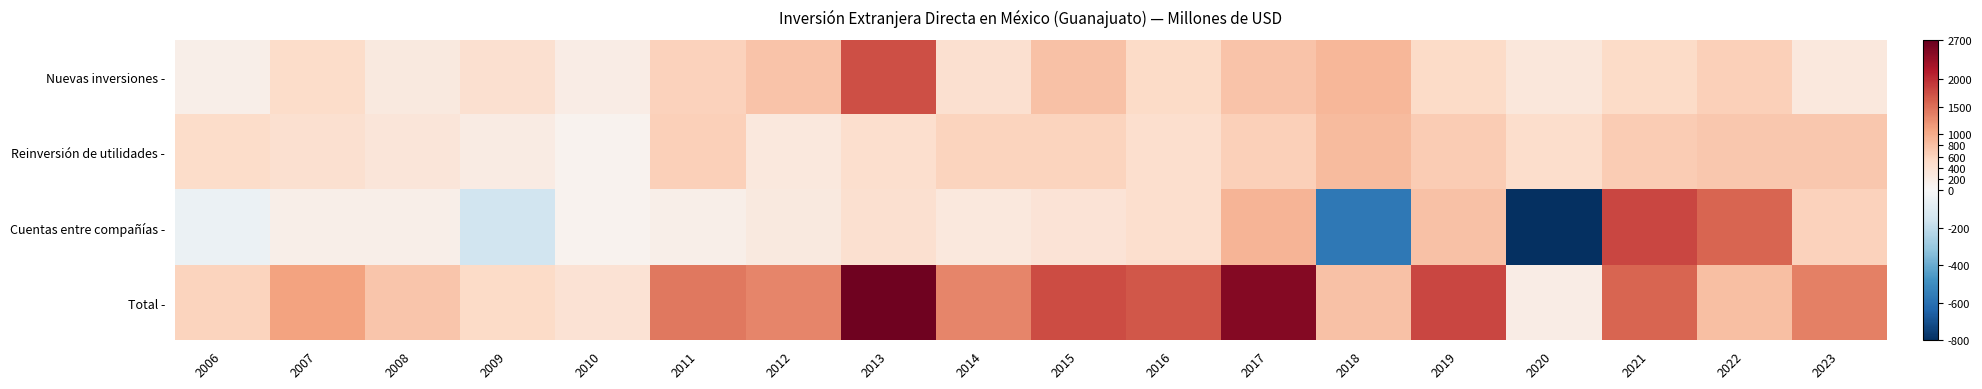

Reading left to right, extract all data points from this chart.

Nuevas inversiones -: 2006=152.3	2007=490.8	2008=273.3	2009=440.8	2010=202.9	2011=625.6	2012=768.1	2013=1743.8	2014=433.5	2015=789.5	2016=506.8	2017=772.8	2018=904.8	2019=513.9	2020=310.4	2021=526.0	2022=636.7	2023=276.6
Reinversión de utilidades -: 2006=490.5	2007=441.3	2008=320.5	2009=223.4	2010=93.4	2011=636.1	2012=286.1	2013=452.1	2014=598.2	2015=598.1	2016=459.4	2017=648.5	2018=854.9	2019=685.2	2020=478.0	2021=687.9	2022=727.3	2023=723.2
Cuentas entre compañías -: 2006=-46.3	2007=159.9	2008=157.9	2009=-155.6	2010=103.0	2011=163.0	2012=267.0	2013=425.5	2014=286.3	2015=365.2	2016=445.7	2017=916.5	2018=-572.7	2019=794.0	2020=-796.1	2021=1798.1	2022=1563.0	2023=625.0
Total -: 2006=596.5	2007=1092.0	2008=751.8	2009=508.6	2010=399.3	2011=1424.7	2012=1321.2	2013=2621.4	2014=1317.9	2015=1752.8	2016=1677.9	2017=2469.8	2018=796.0	2019=1798.1	2020=199.5	2021=1563.0	2022=808.2	2023=1351.0